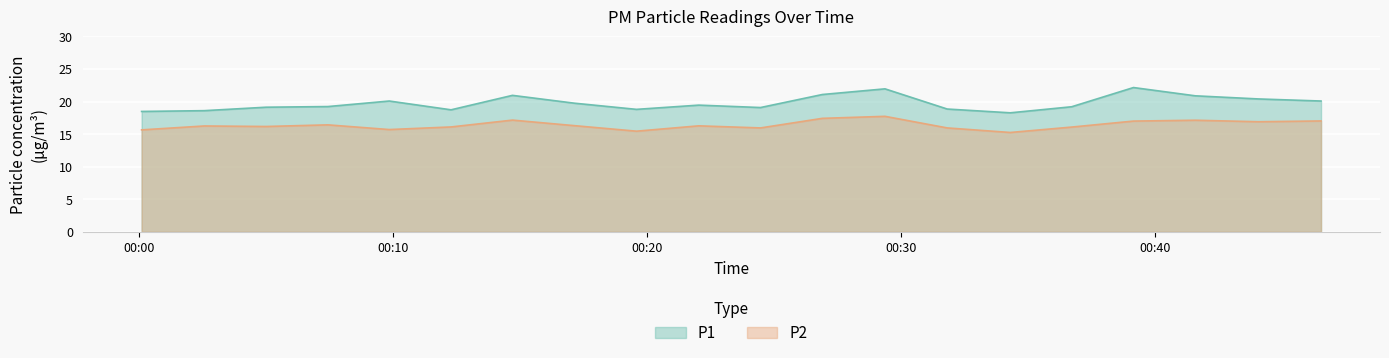

At which category does the chart reach its peak across all series?

2022-08-19T00:39:09